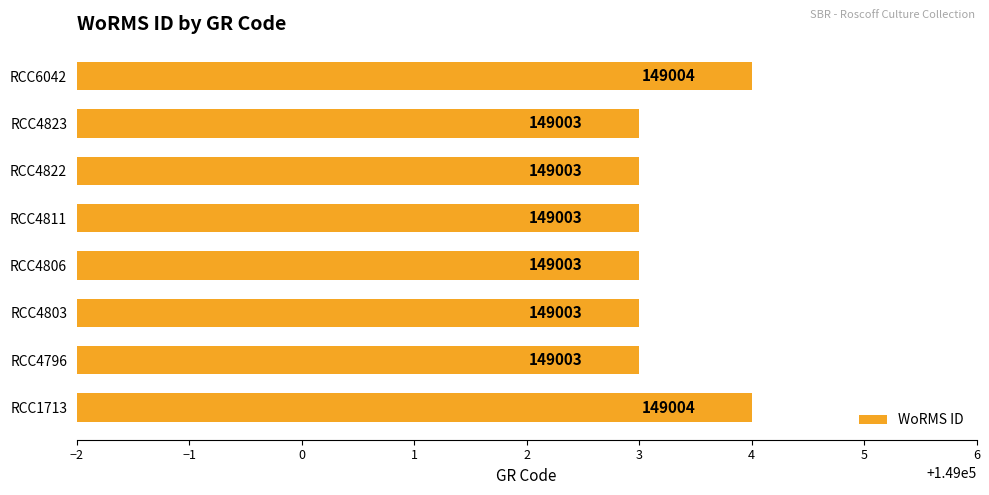

Are the bars horizontal?

Yes